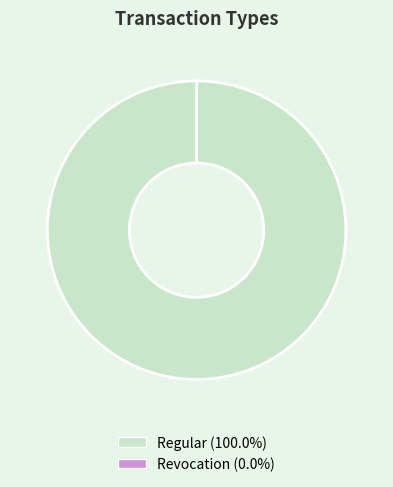

What is the smallest slice in the pie chart?

Revocation